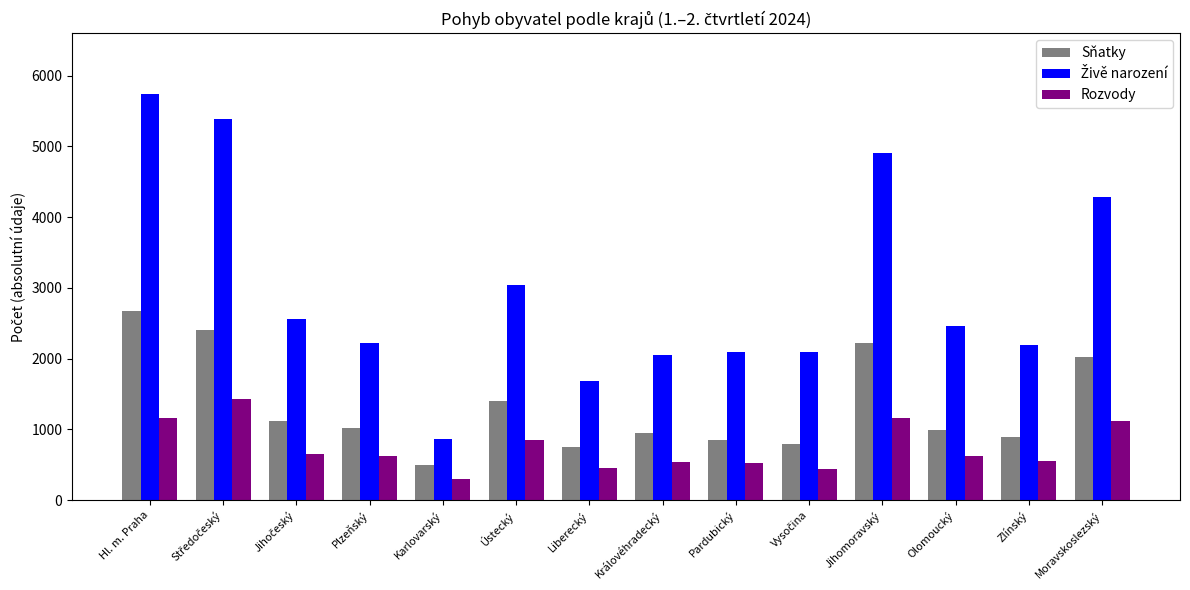

What is the sum of the Rozvody values at Moravskoslezský and Zlínský?

1675